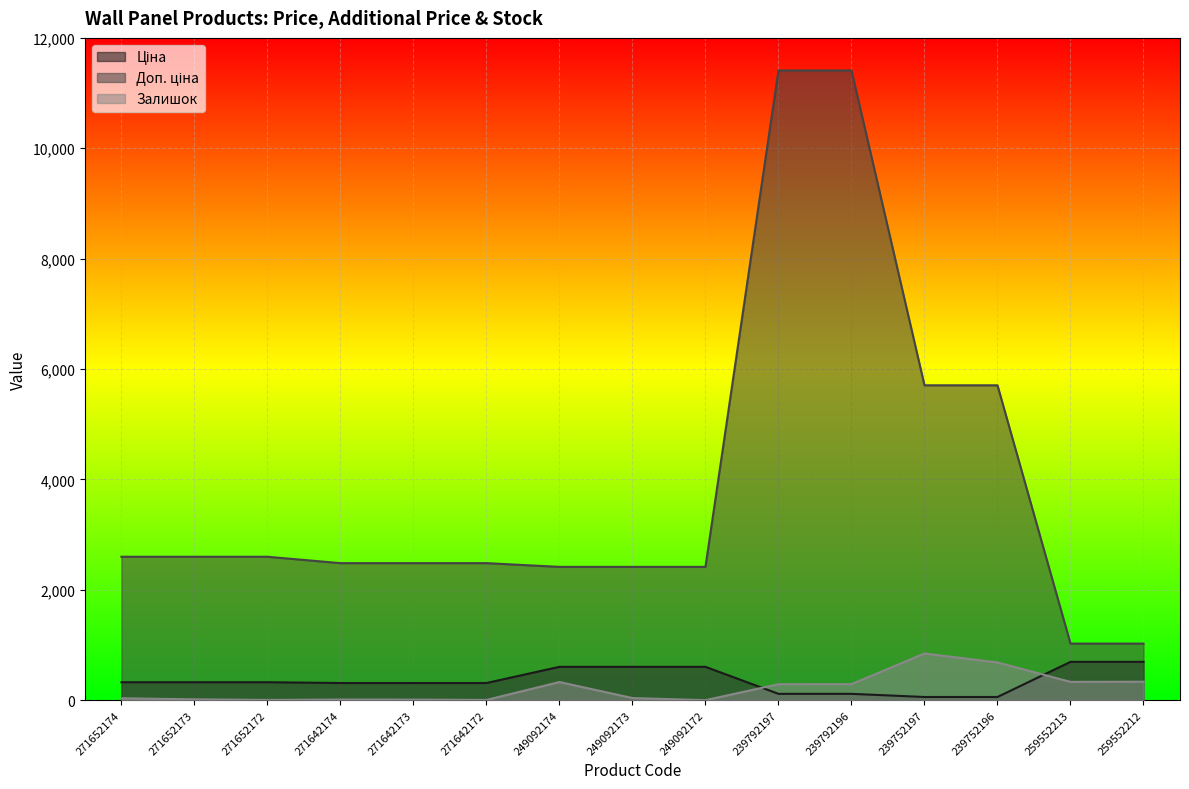

Where is the first local maximum for Залишок?

271642174